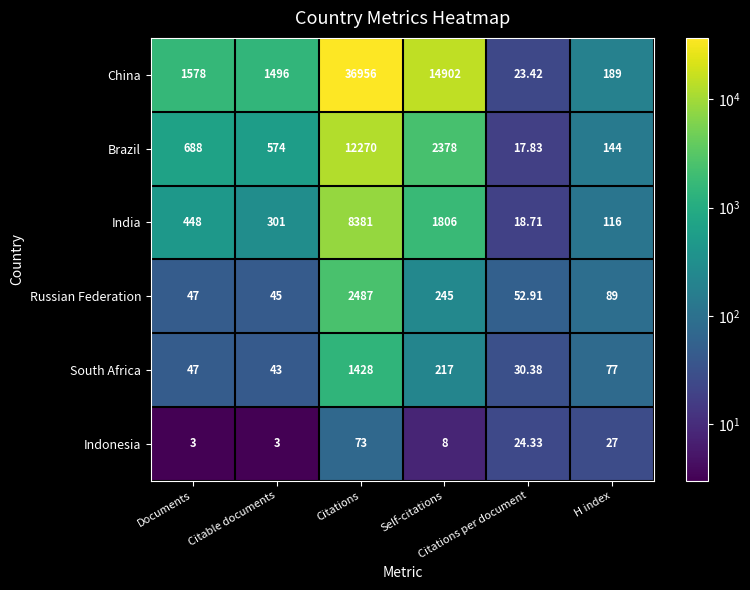

Which series has the largest range (max minus min)?

China